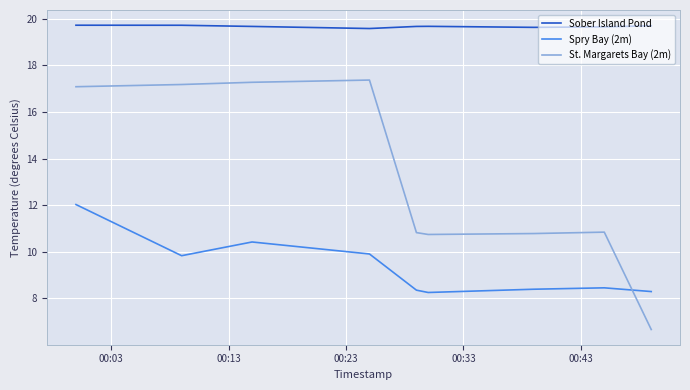

Is this an area chart (filled region under the line)?

No